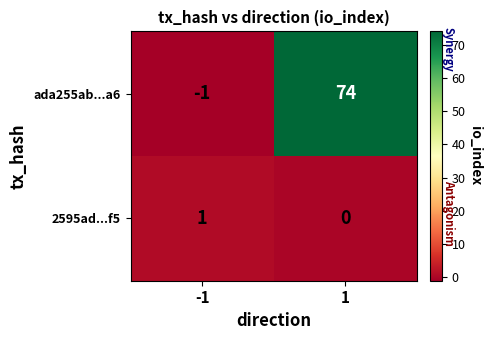

What is the sum of the ada255ab...a6 values at -1 and 1?

73